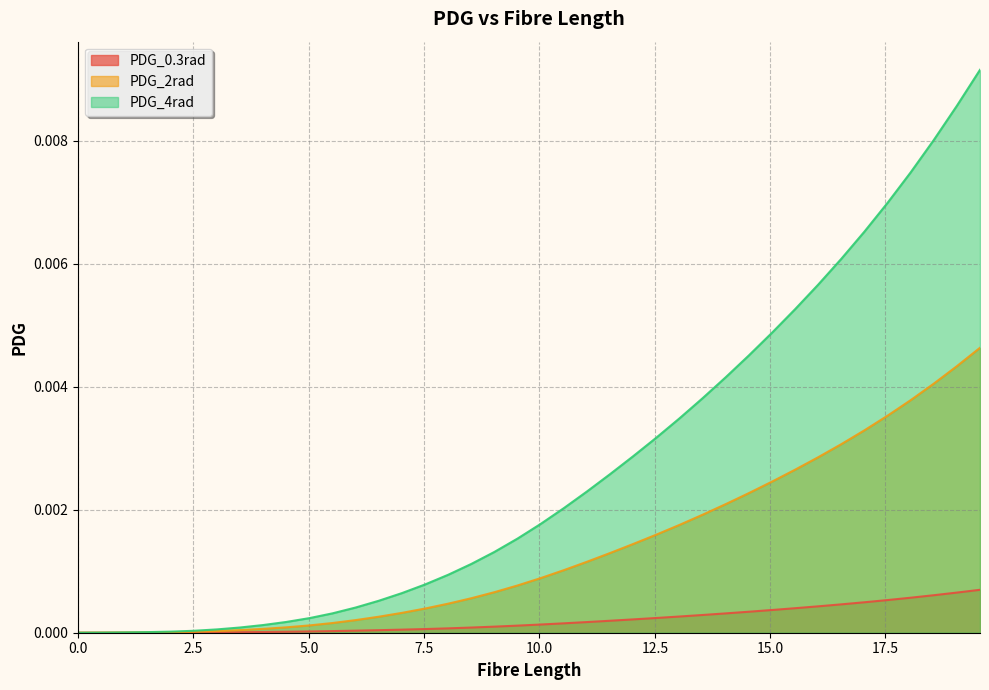

Which series has the largest total across all categories?

PDG_4rad